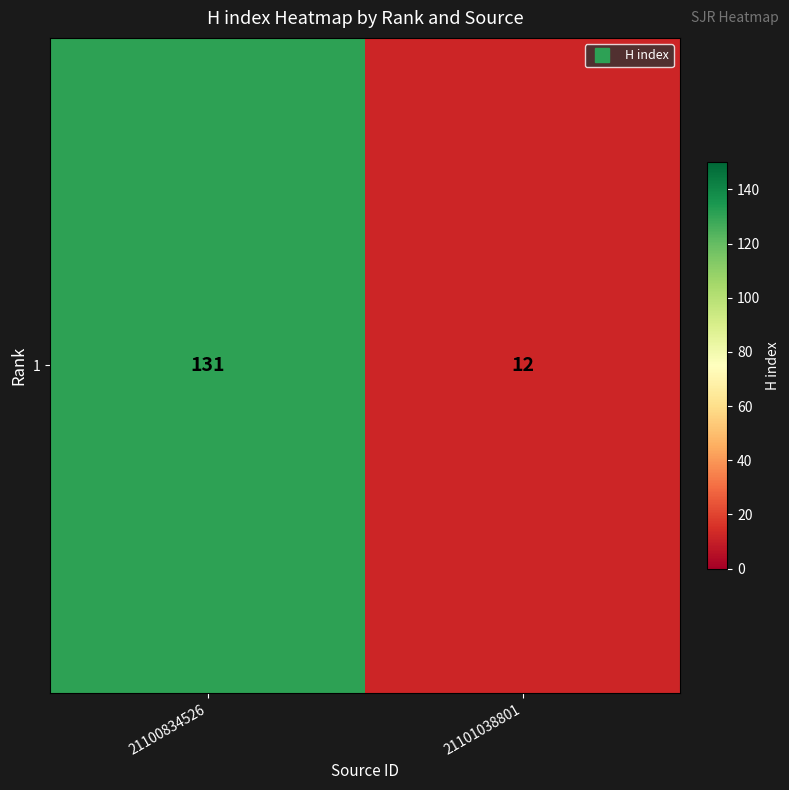

What is the difference between the maximum and minimum values?

119